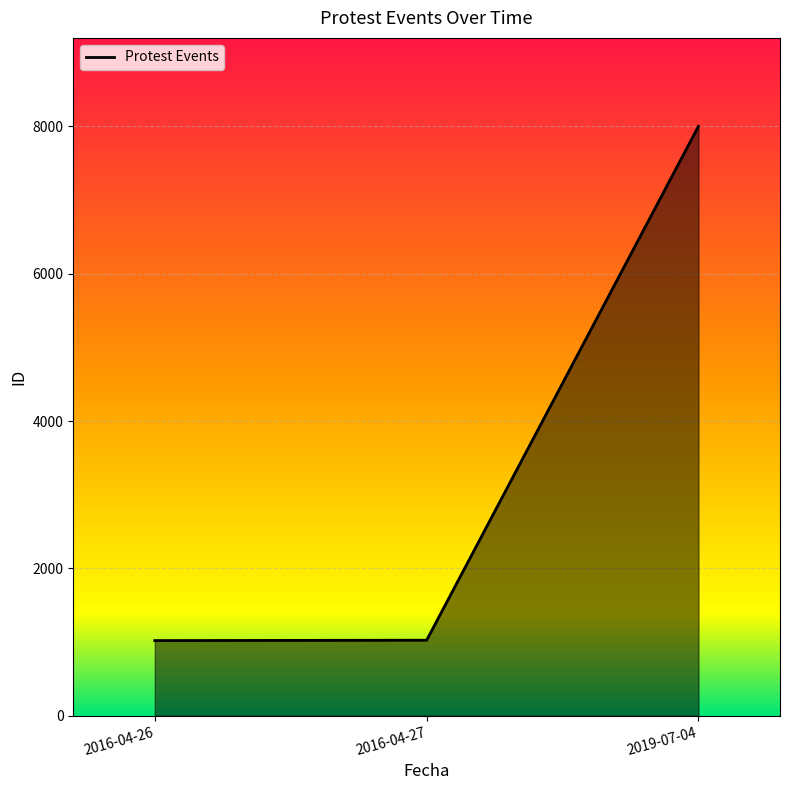

What is the smallest value displayed?

1020